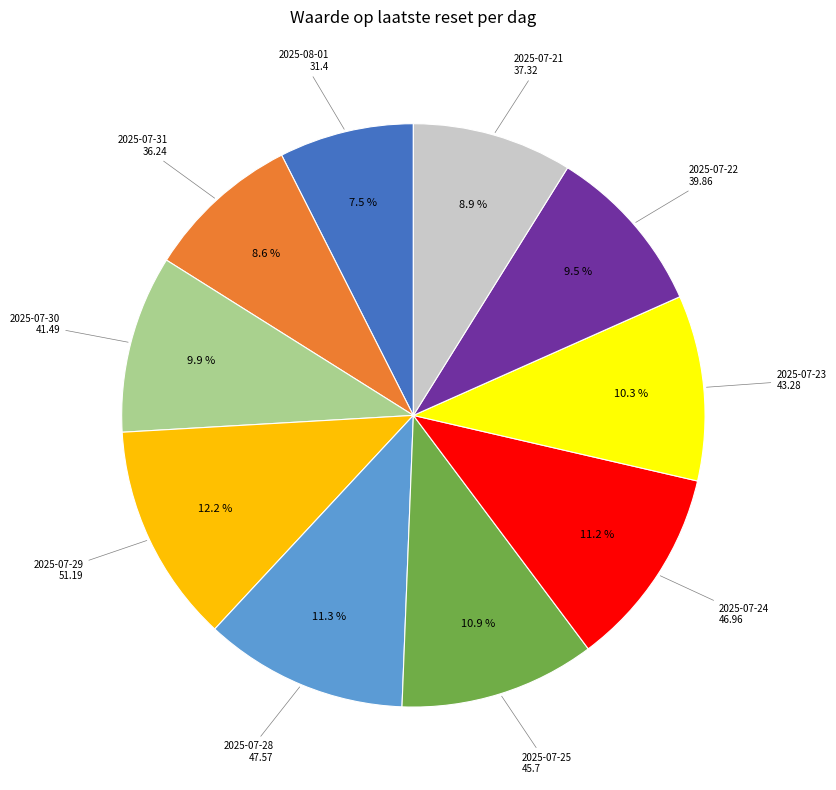

Is there any slice that represents more than half of the pie?

No